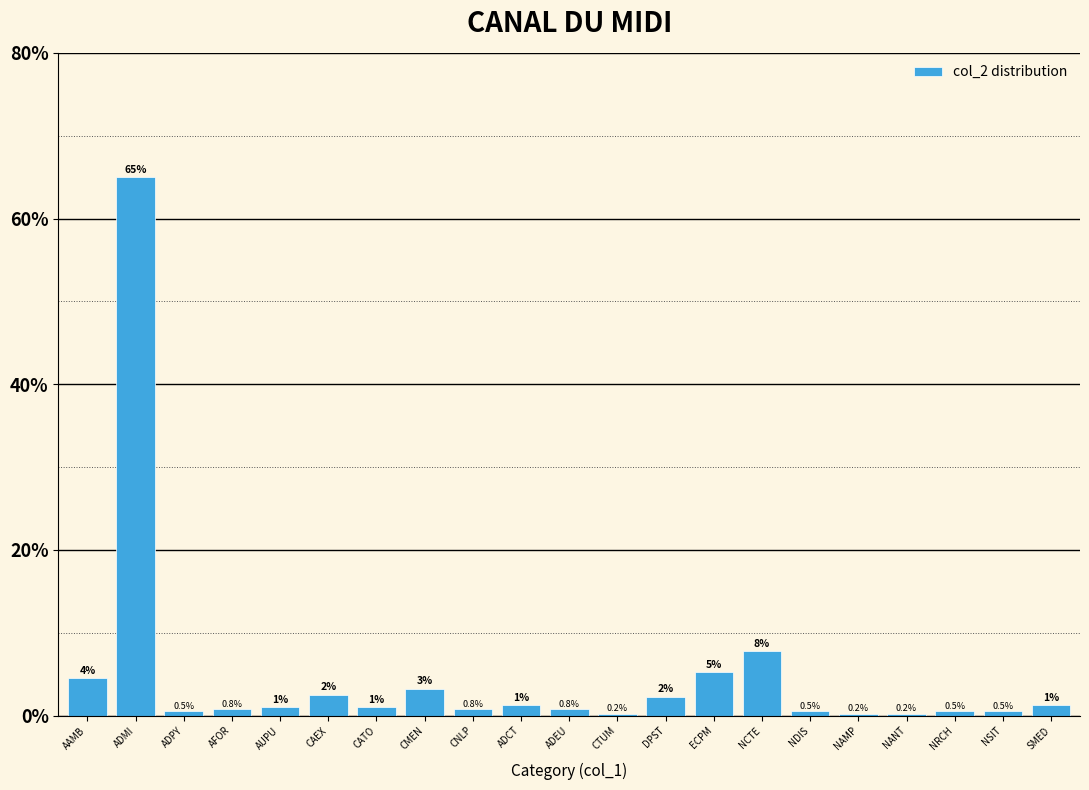

The value at ADMI is 65.0. True or false?

True